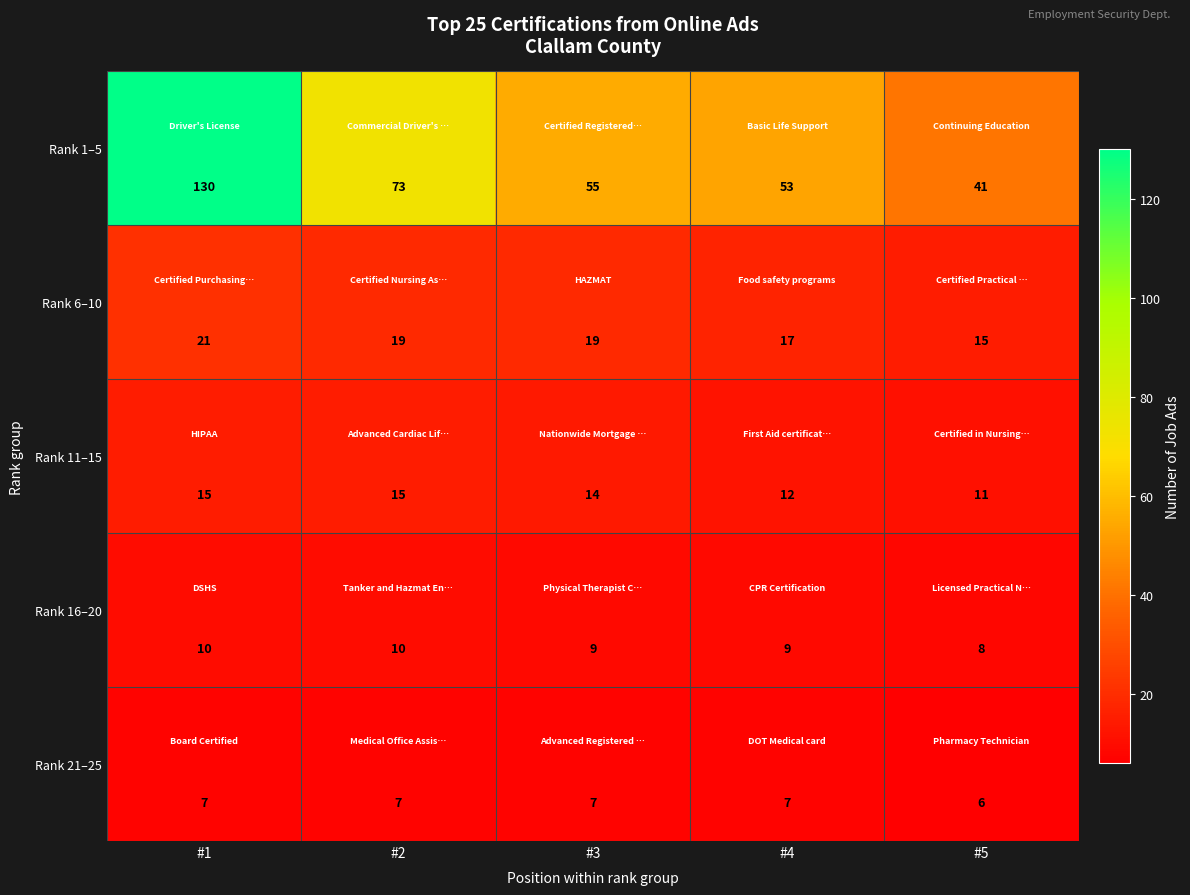

Reading left to right, list all the values displayed in this chart.

Rank 1–5: #1=130	#2=73	#3=55	#4=53	#5=41
Rank 6–10: #1=21	#2=19	#3=19	#4=17	#5=15
Rank 11–15: #1=15	#2=15	#3=14	#4=12	#5=11
Rank 16–20: #1=10	#2=10	#3=9	#4=9	#5=8
Rank 21–25: #1=7	#2=7	#3=7	#4=7	#5=6